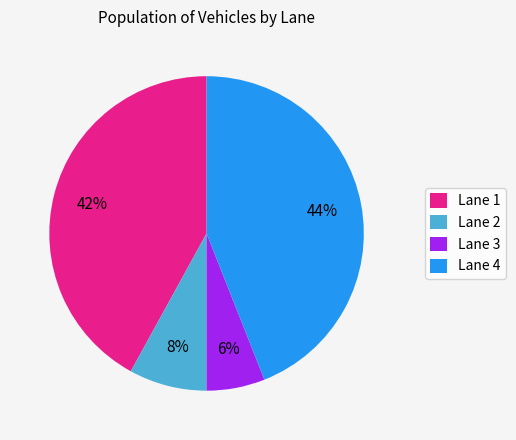

How many segments does this pie chart have?

4